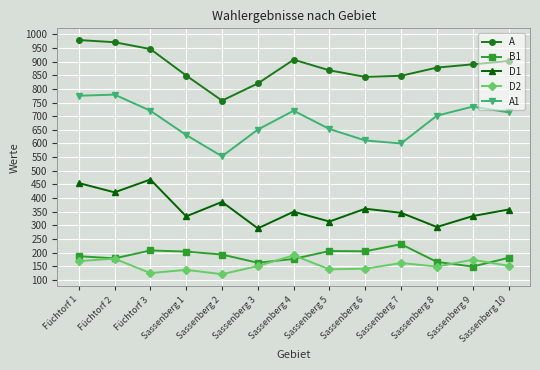

Is the value of B1 at Sassenberg 10 greater than the value of D2 at Sassenberg 5?

Yes